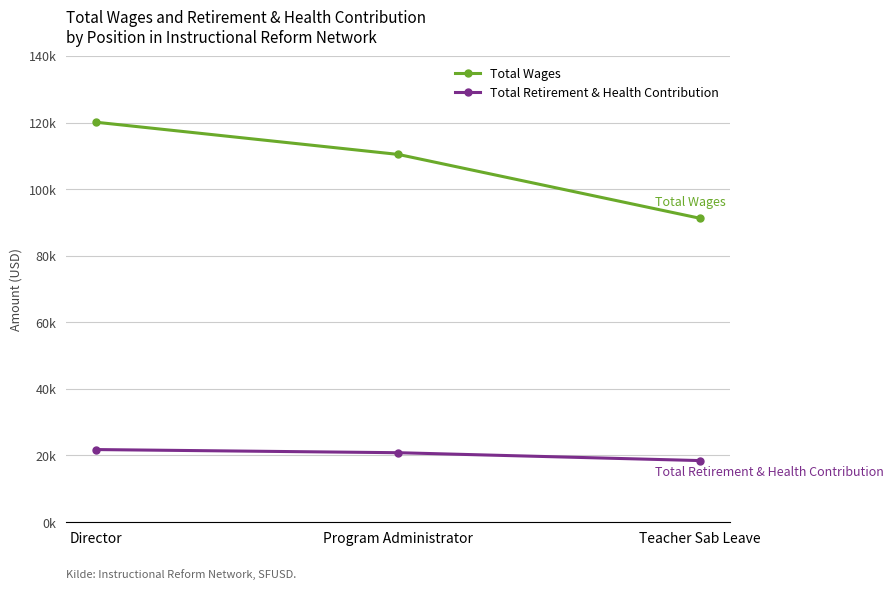

Reading right to left, what are all the values shown in this chart?

Total Wages: Teacher Sab Leave=91236	Program Administrator=110434	Director=120097
Total Retirement & Health Contribution: Teacher Sab Leave=18463	Program Administrator=20828	Director=21774